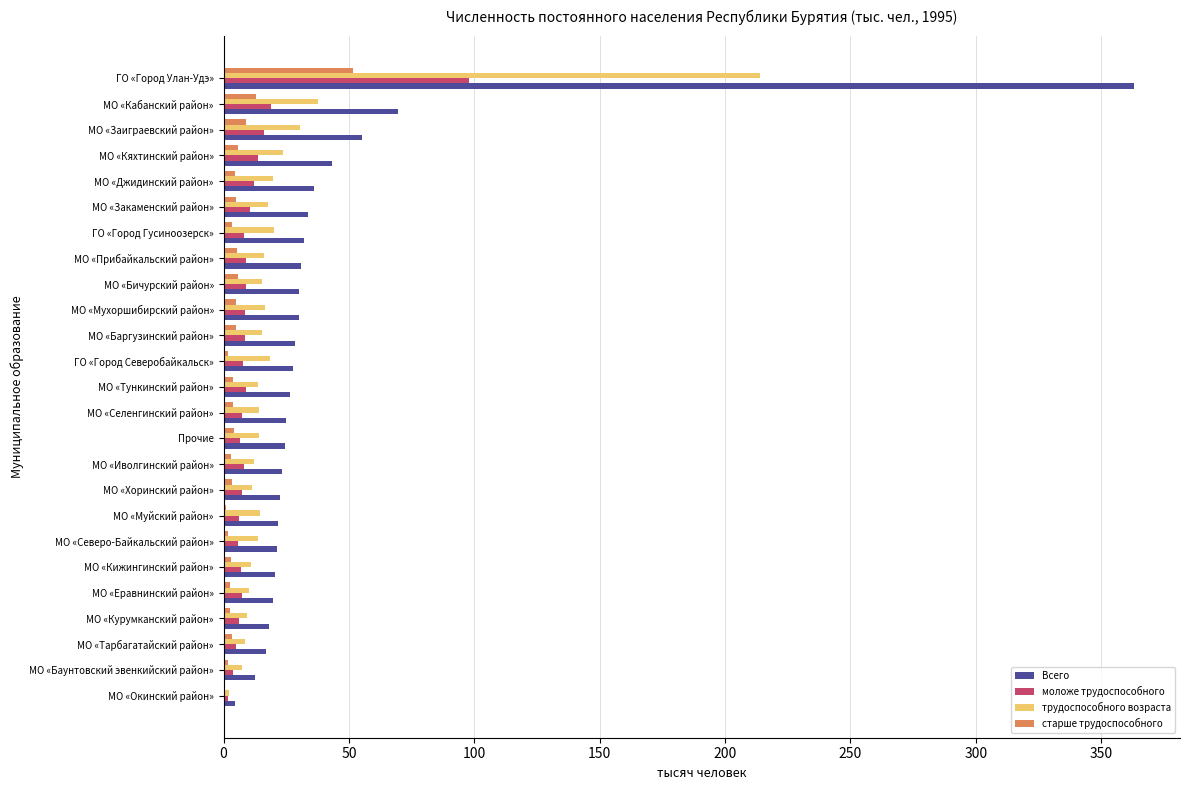

Which series has the largest total across all categories?

Всего